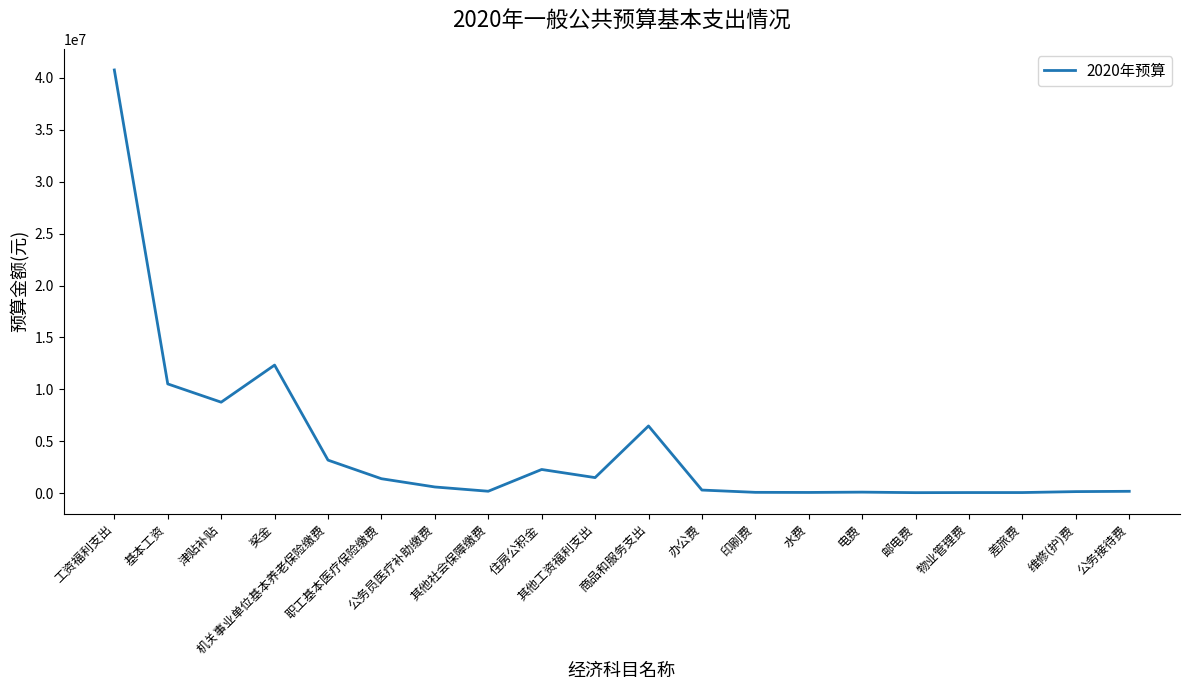

What is the difference between the maximum and minimum values?

40721994.0